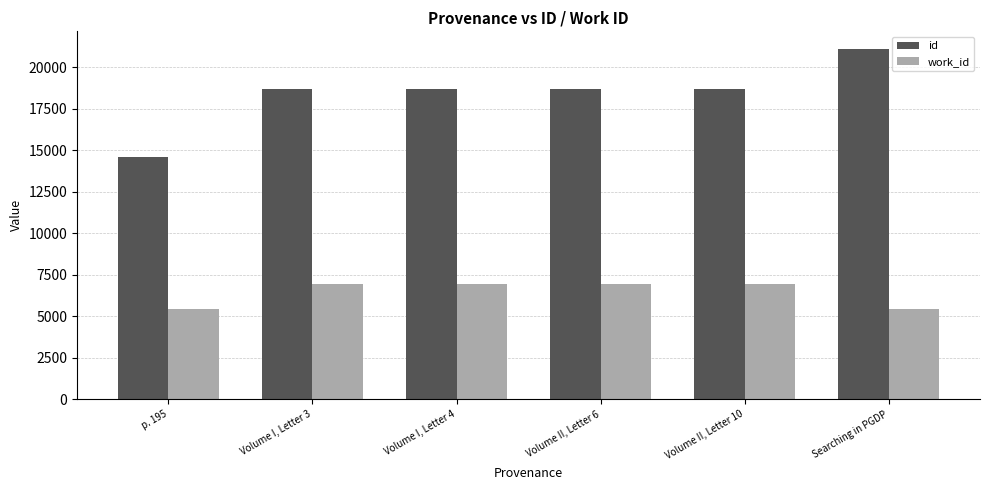

What is the lowest value of the work_id series?

5452